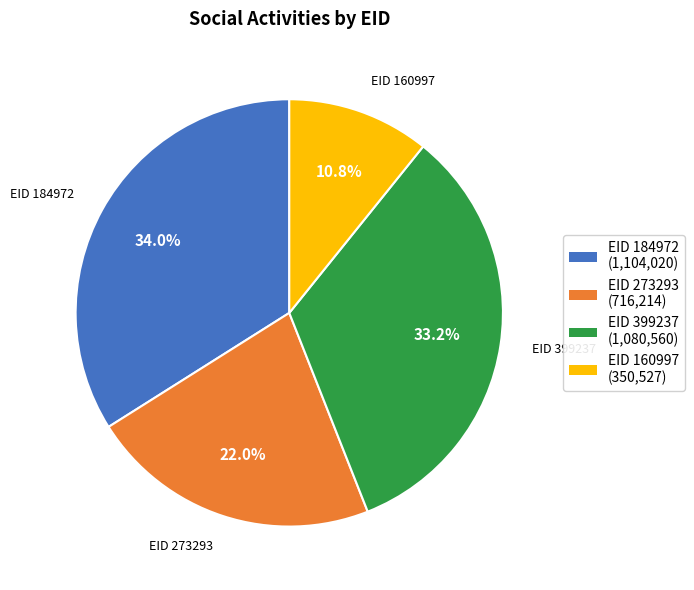

Which slice is the smallest?

EID 160997